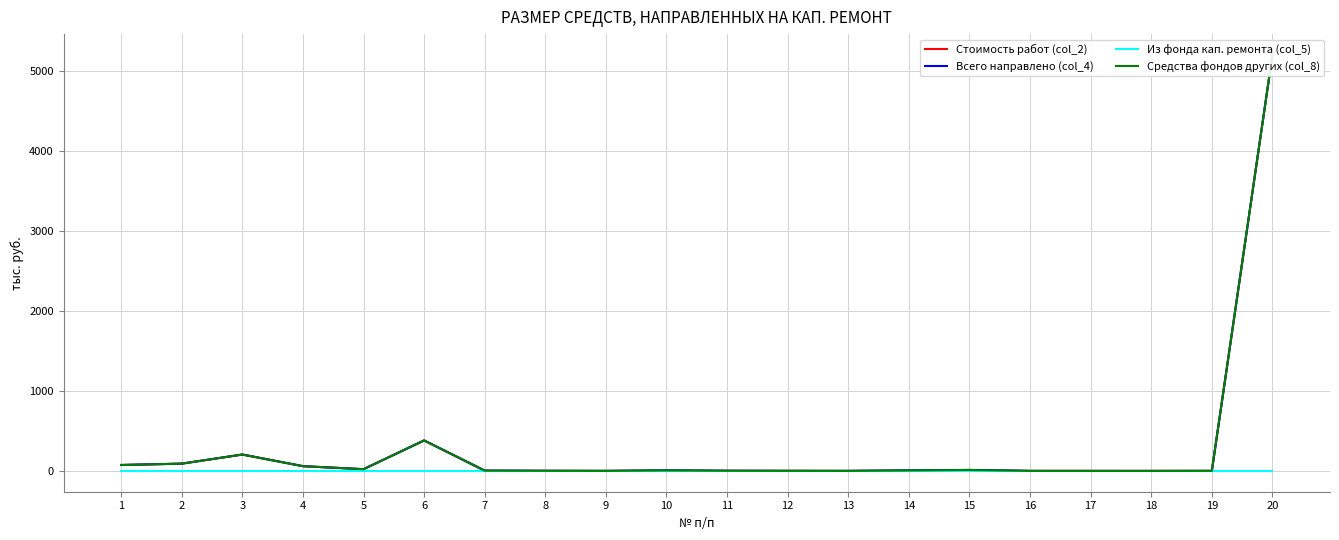

True or false: Стоимость работ (col_2) has a value of 21.5 at 5.

True